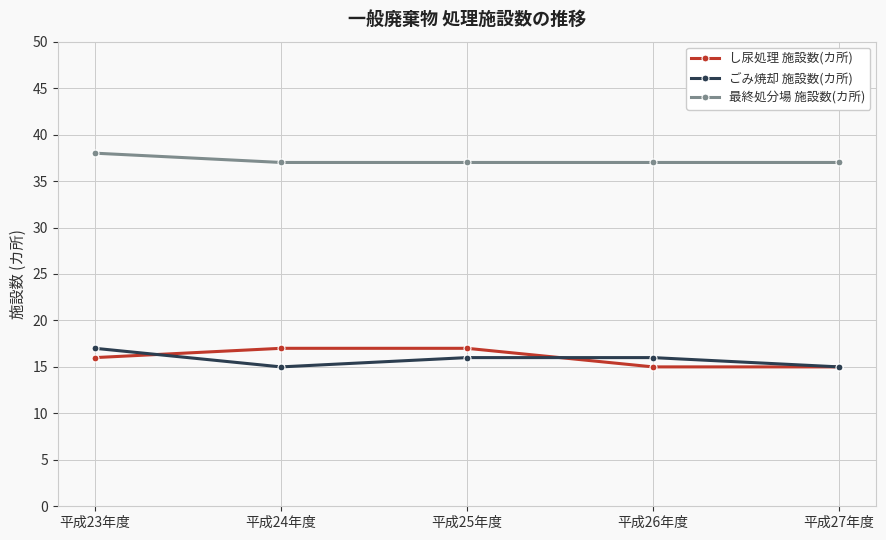

True or false: し尿処理 施設数(カ所) and 最終処分場 施設数(カ所) intersect in this chart.

False